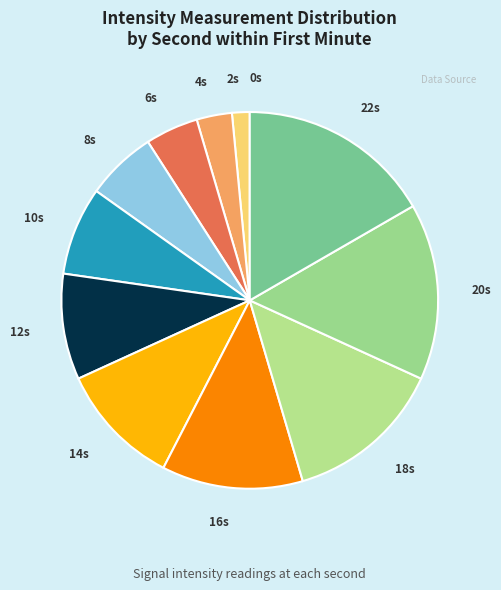

How many segments does this pie chart have?

12